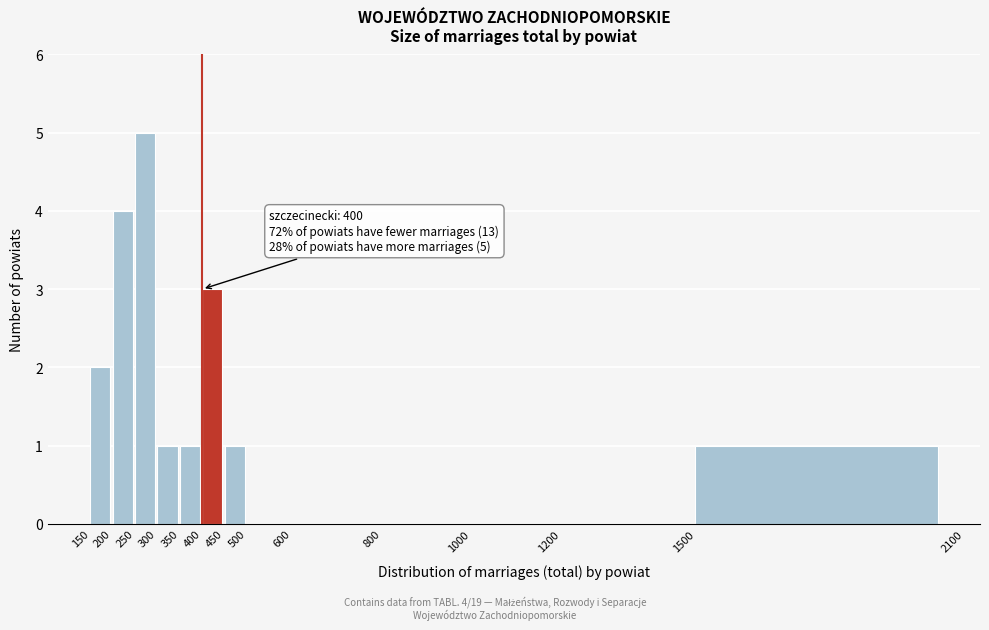

Over which range of the x-axis is the bar tallest?

250 to 300